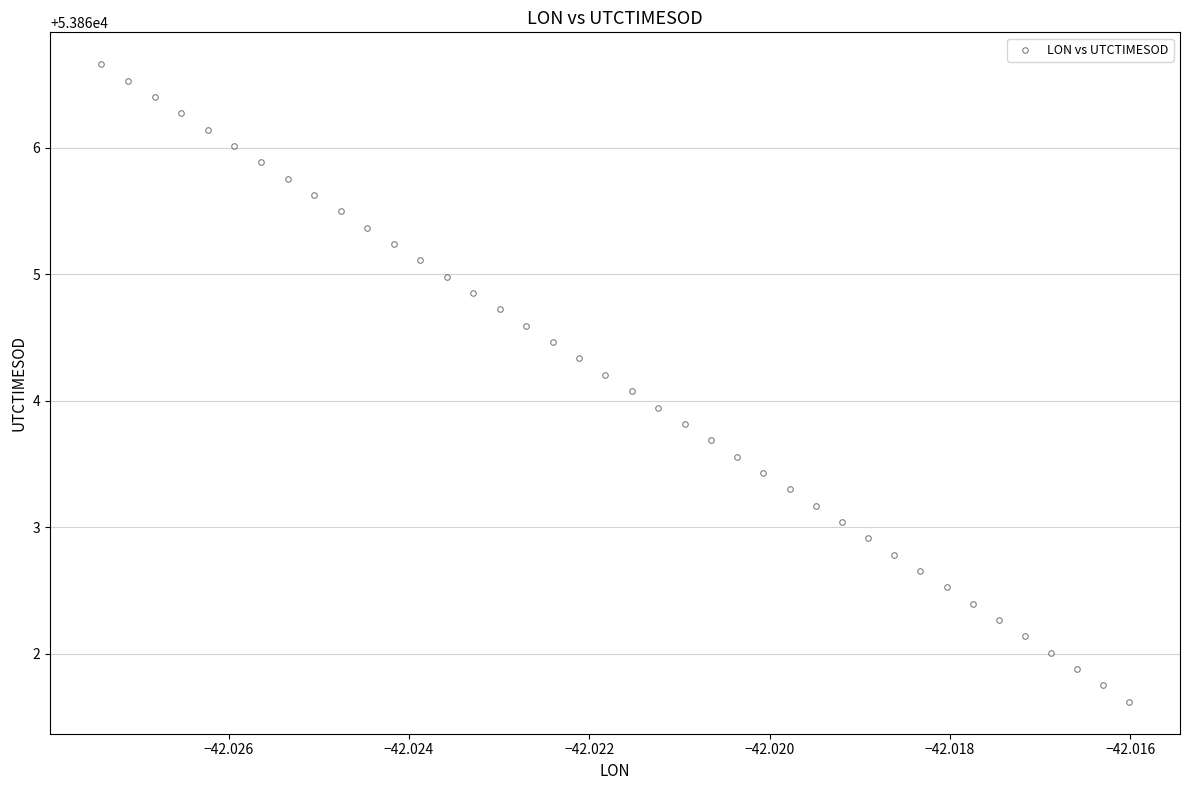

What is the range of Y values (max minus min)?

5.0